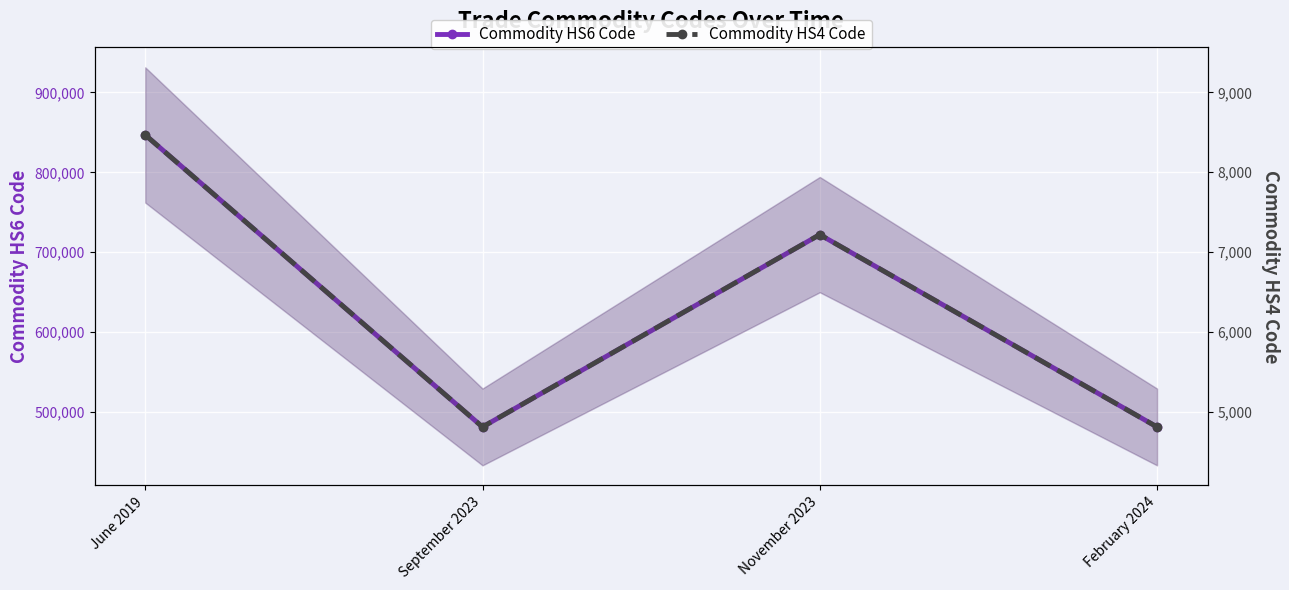

Which series has the largest range (max minus min)?

Commodity HS6 Code